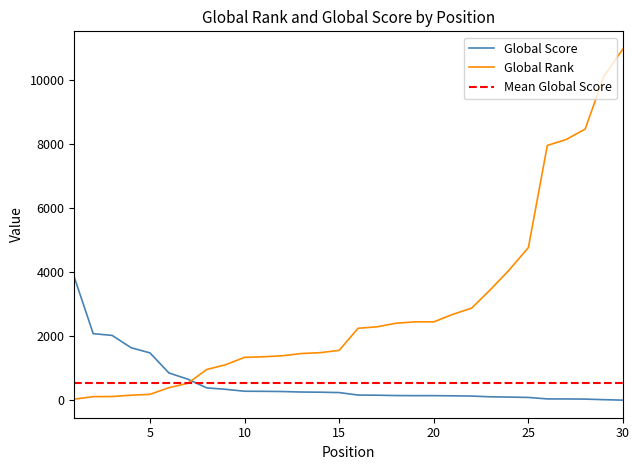

Rank the series at 26 from highest to lowest value.

Global Rank, Global Score